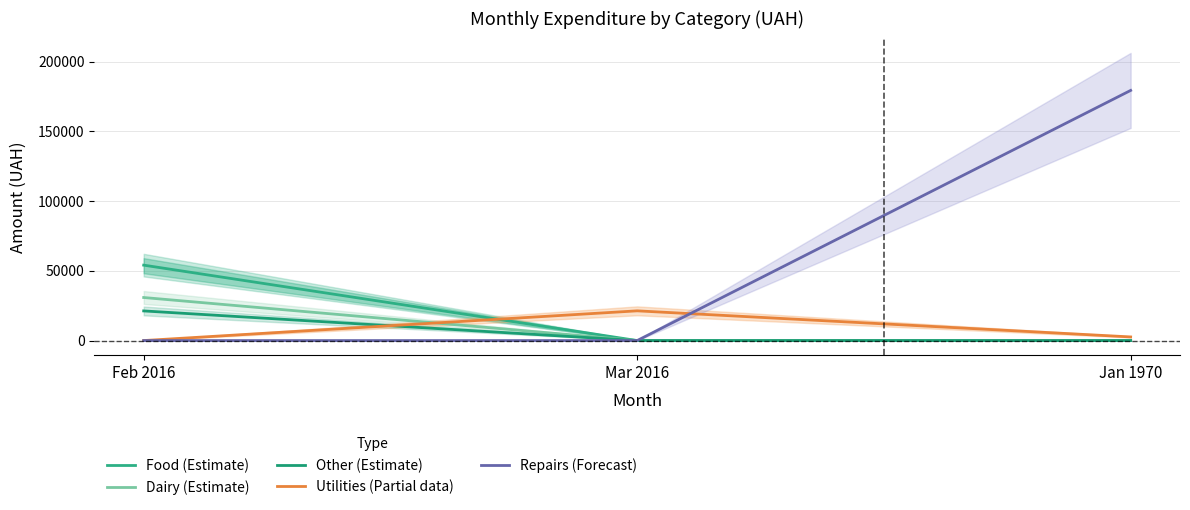

What value does the Other (Estimate) series have at Feb 2016?

21244.2